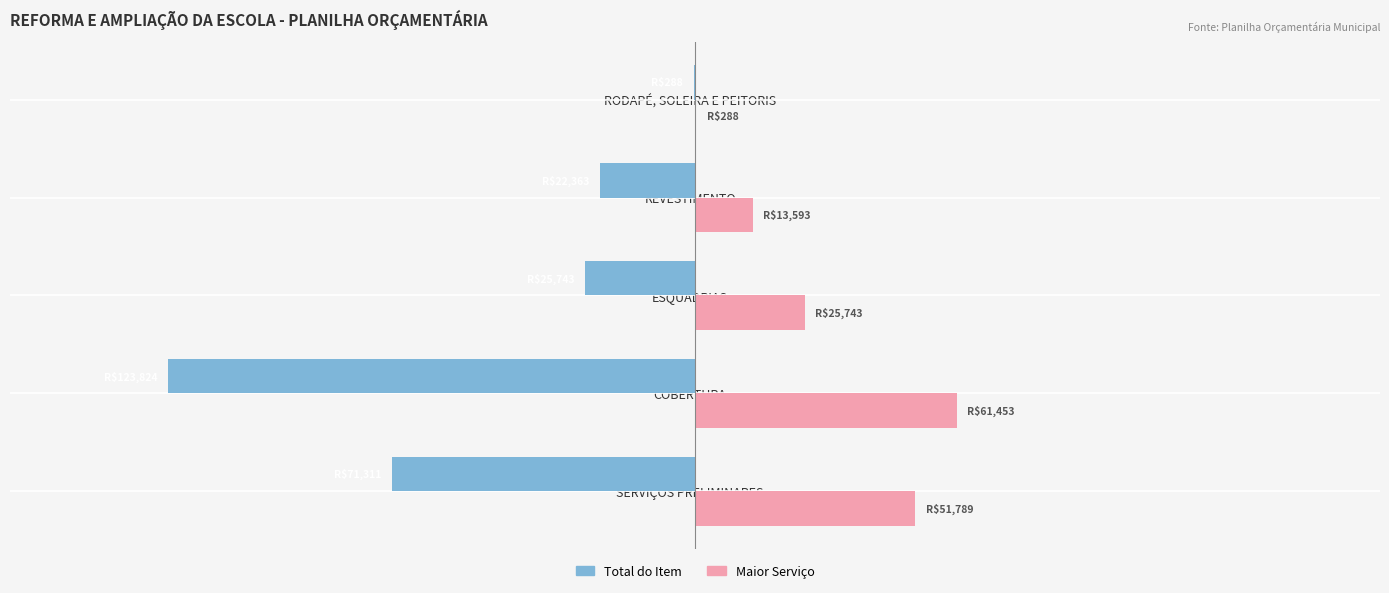

What are all the series names shown in the legend?

Total do Item, Maior Serviço